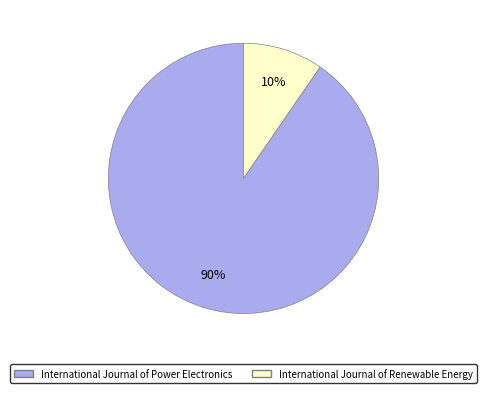

Do International Journal of Renewable Energy and International Journal of Power Electronics together represent more than half of the pie?

Yes